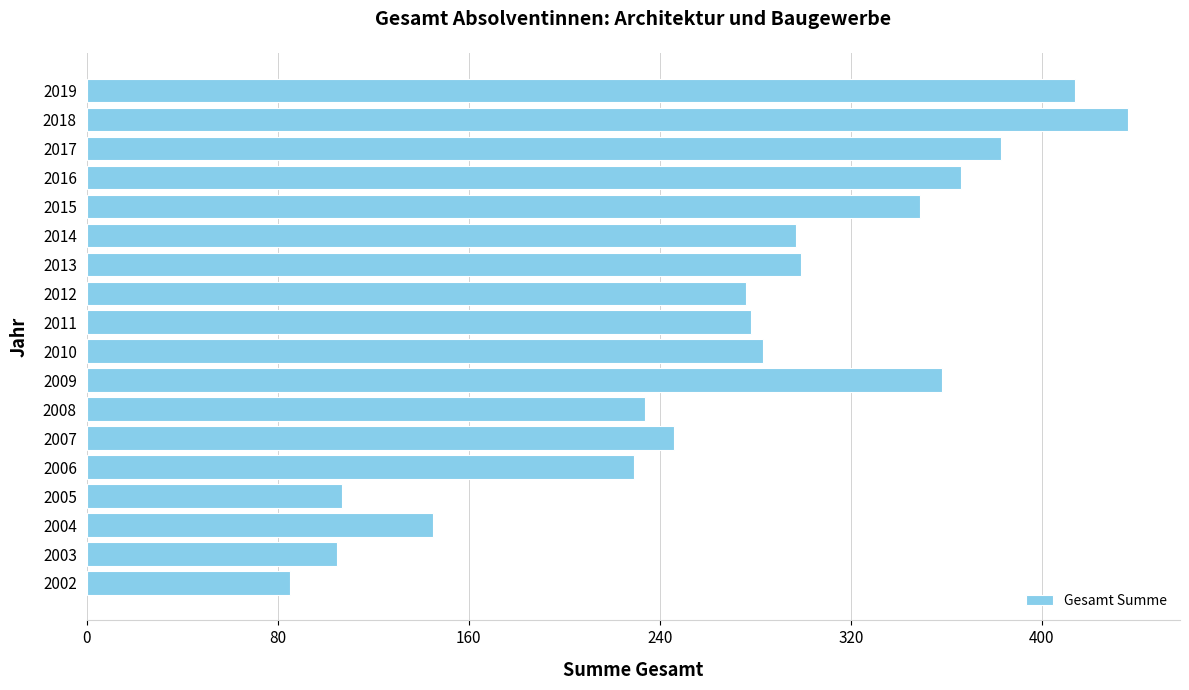

Approximately how many times larger is the value at 2012 compared to 2011?

1.0